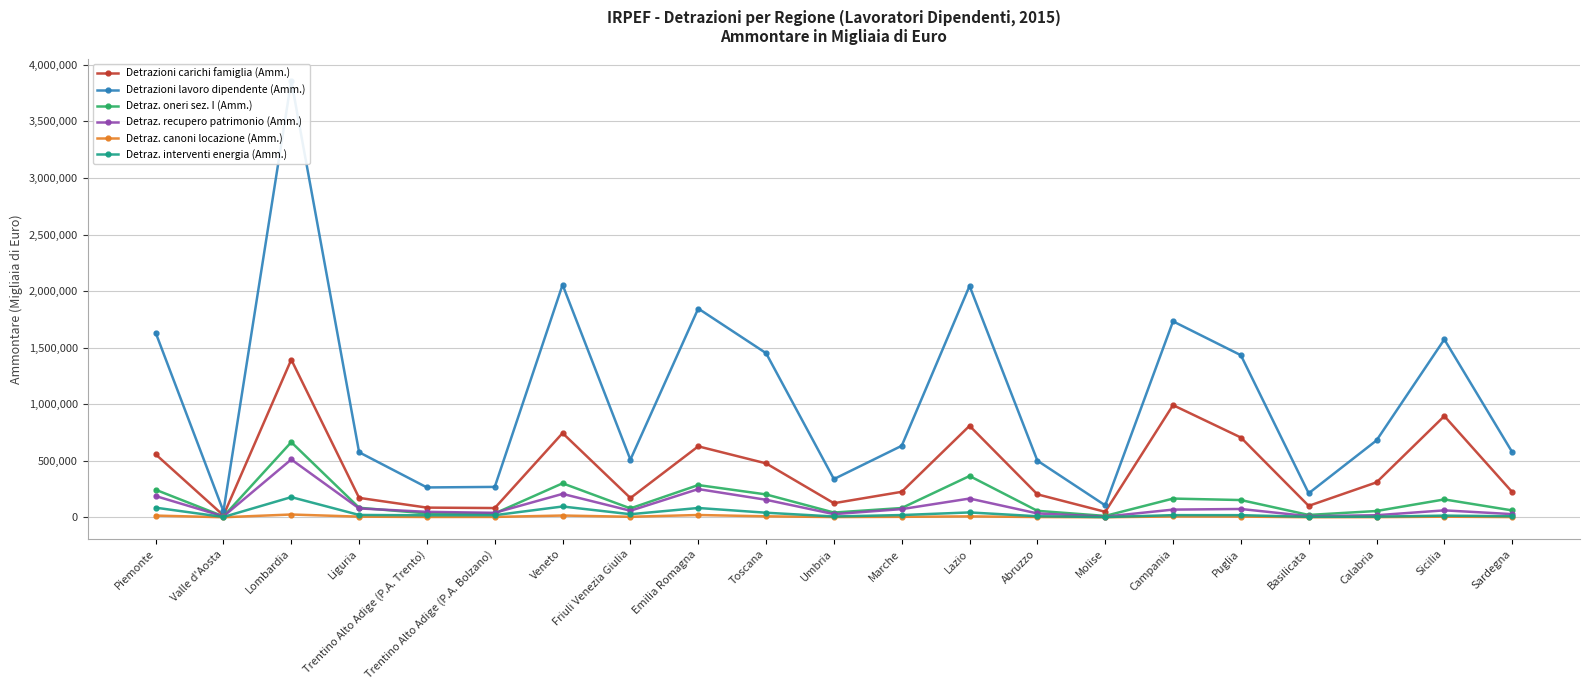

Where is the first local minimum for Detraz. interventi energia (Amm.)?

Valle d'Aosta